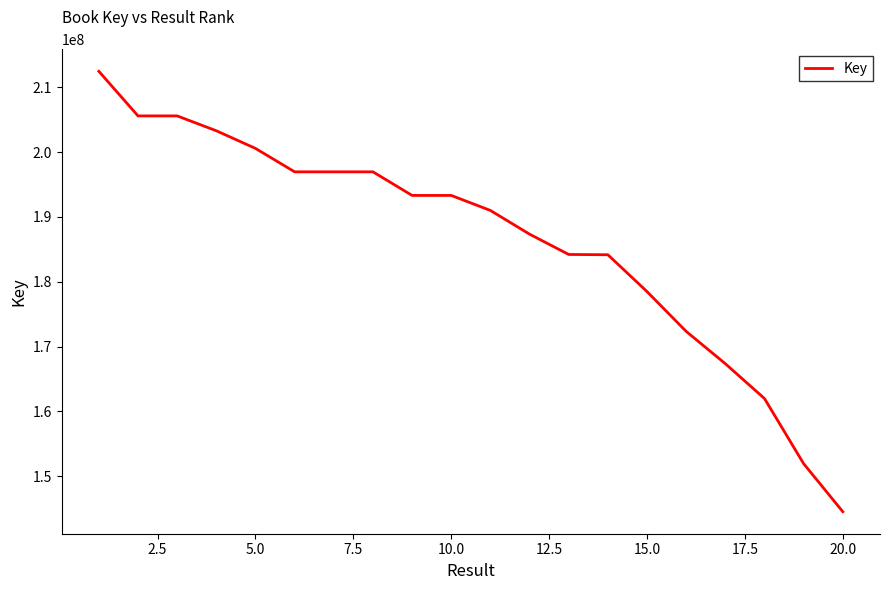

What is the greatest value displayed?

212466488